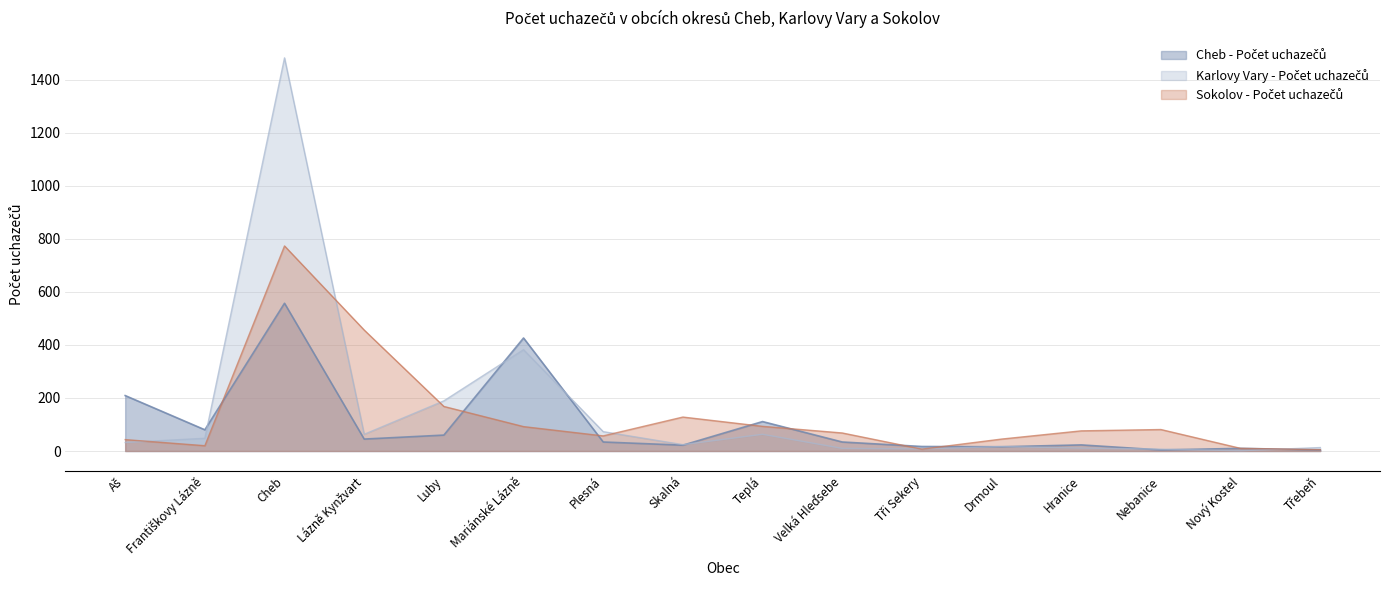

What are all the series names shown in the legend?

Cheb - Počet uchazečů, Karlovy Vary - Počet uchazečů, Sokolov - Počet uchazečů